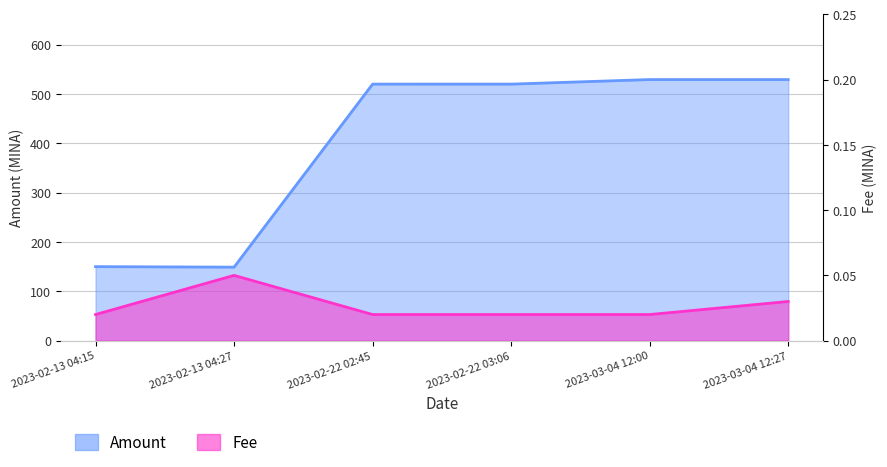

Is it true that Amount equals 150.0 at 2023-02-13 04:15?

True